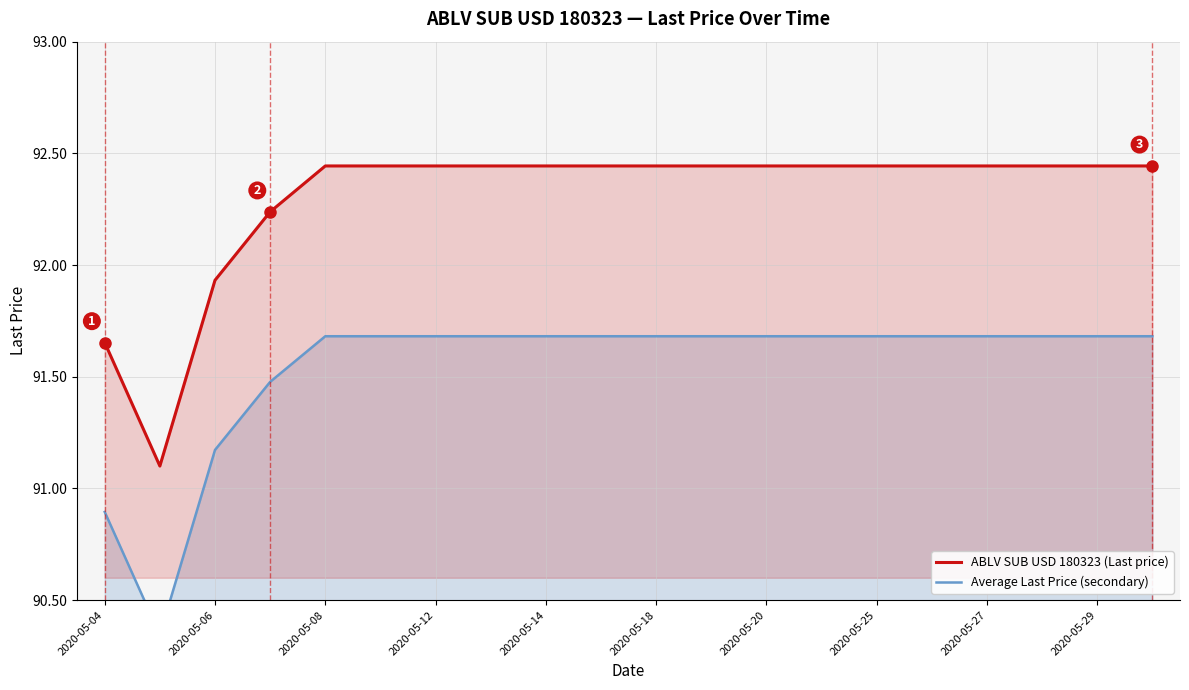

What is the total value across all series at 2020-05-08?

184.1